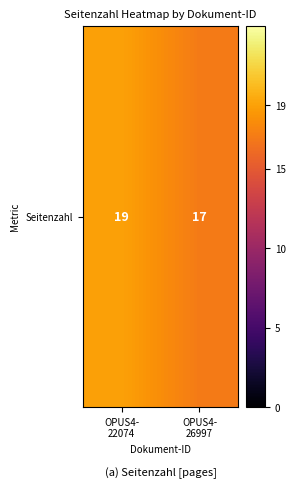

At which category does the chart reach its peak across all series?

OPUS4-
22074